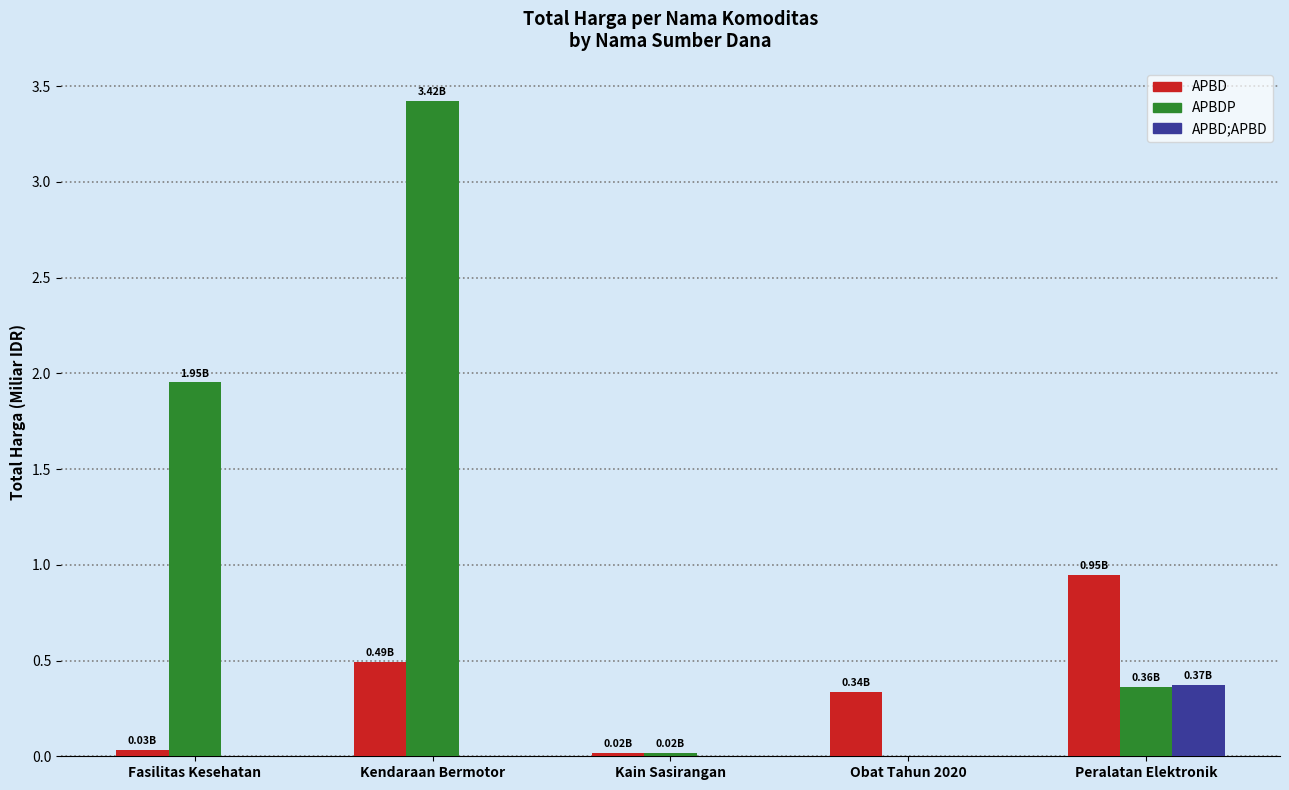

At which label does APBDP reach its peak?

Kendaraan Bermotor